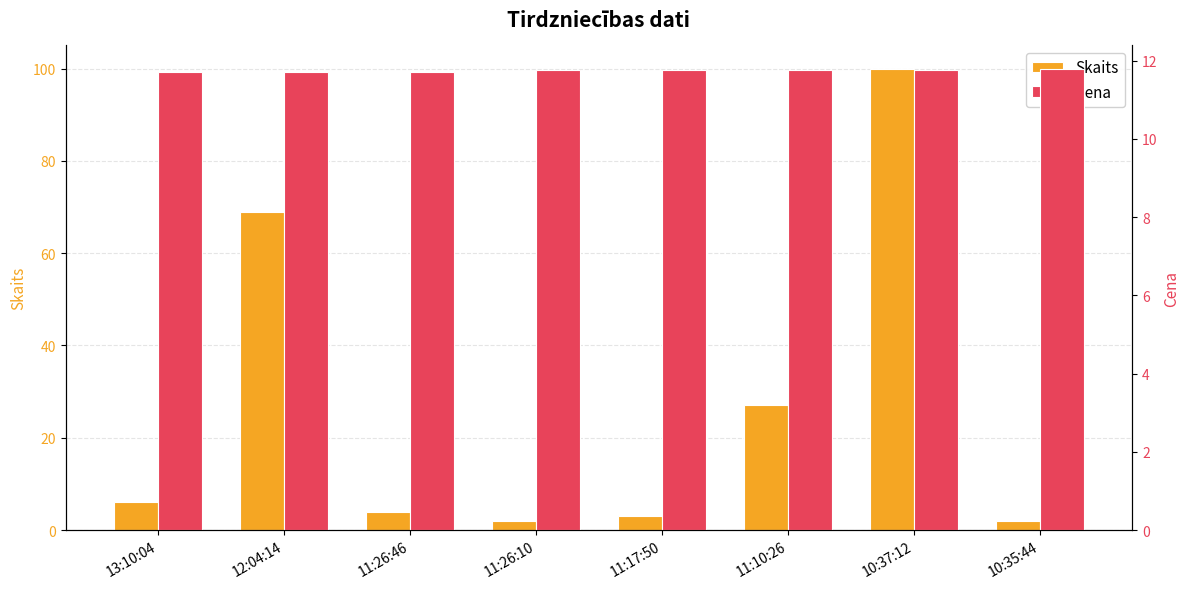

What is the minimum value shown in the chart?

2.0